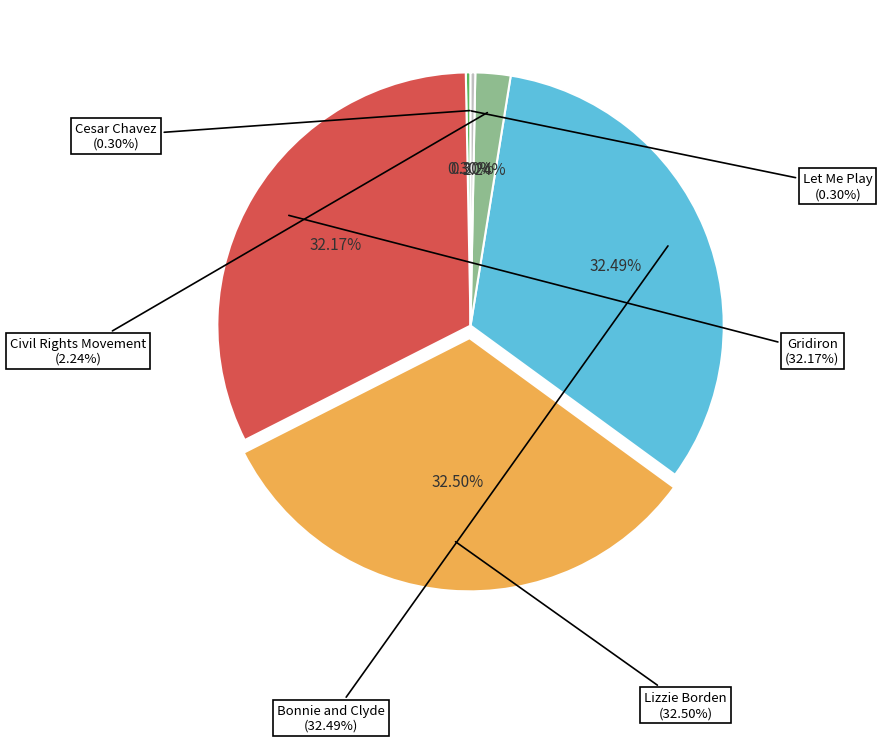

Rank the categories by value from lowest to highest.

Cesar Chavez, Let Me Play, Civil Rights Movement, Gridiron, Bonnie and Clyde, Lizzie Borden